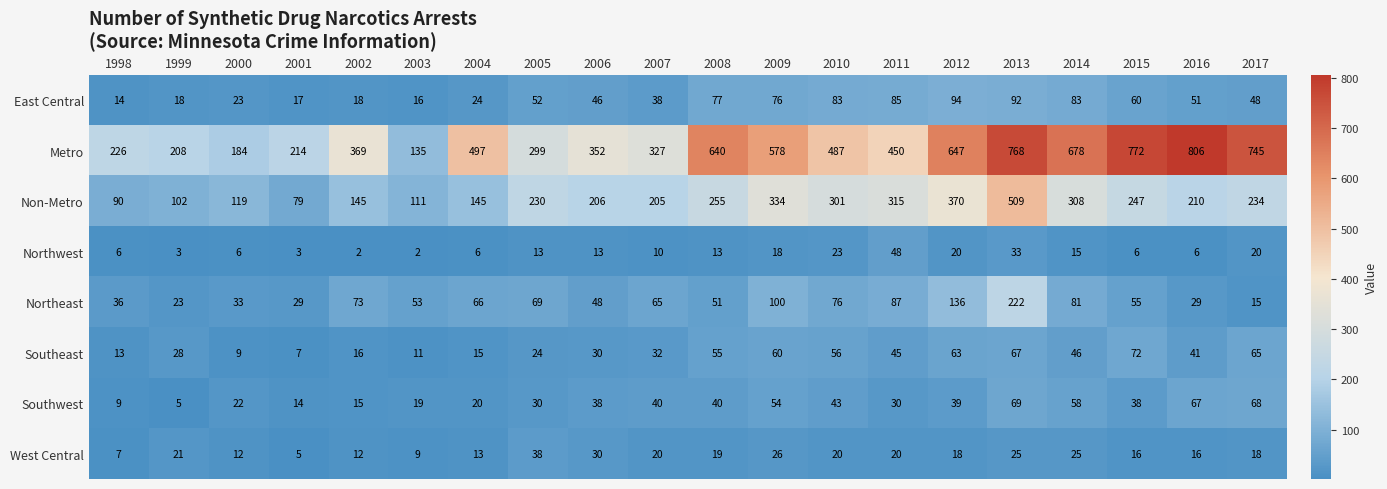

At which category is the sum across all series the highest?

2013